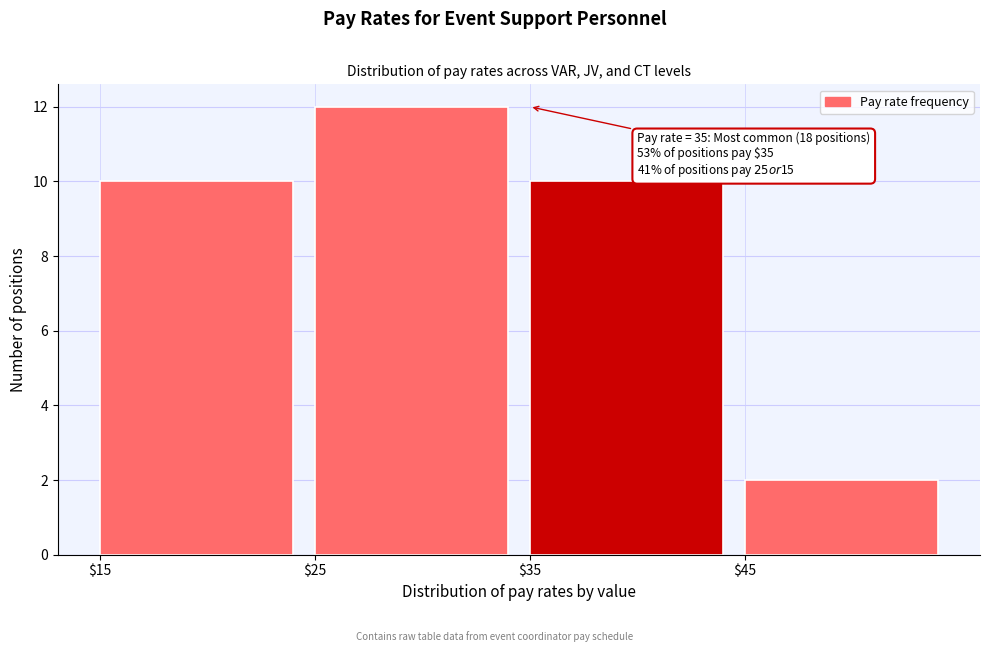

Reading right to left, transcribe all the data shown in this chart.

2	10	12	10